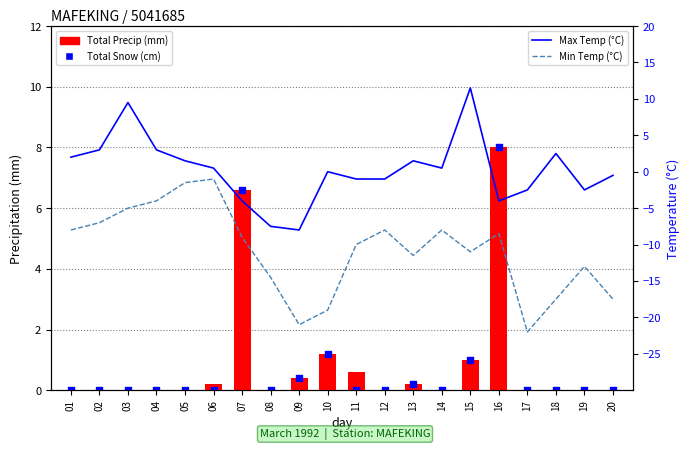

At how many categories does at least one series exceed -20?

20